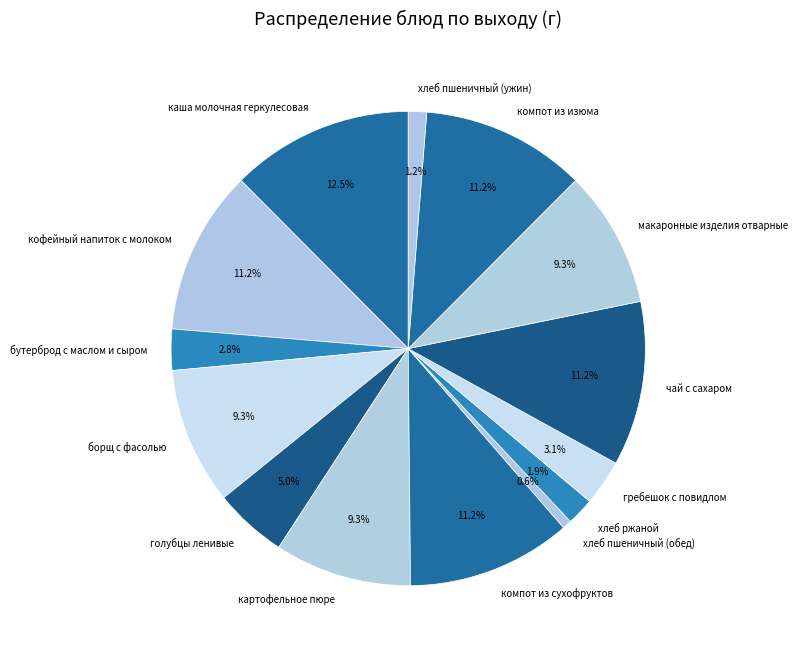

What is the largest slice in the pie chart?

каша молочная геркулесовая